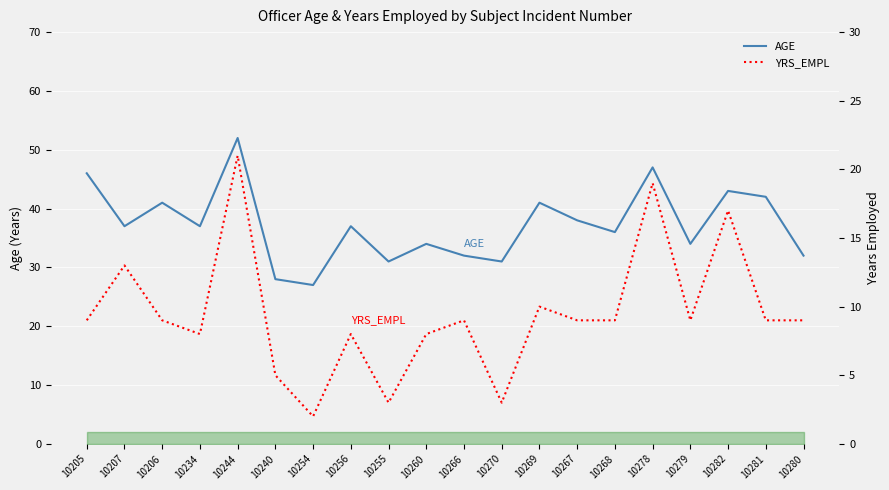

What are all the series names shown in the legend?

AGE, YRS_EMPL